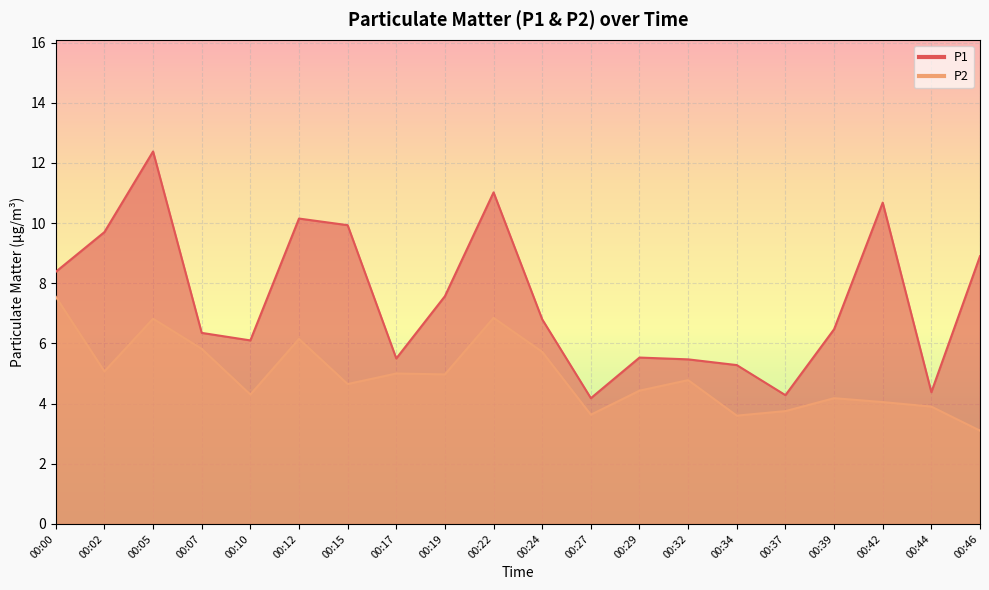

How many interior local valleys does the P1 series have?

5